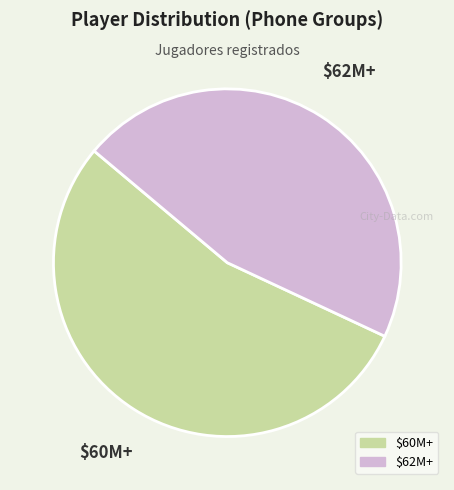

Does any single category account for the majority?

Yes